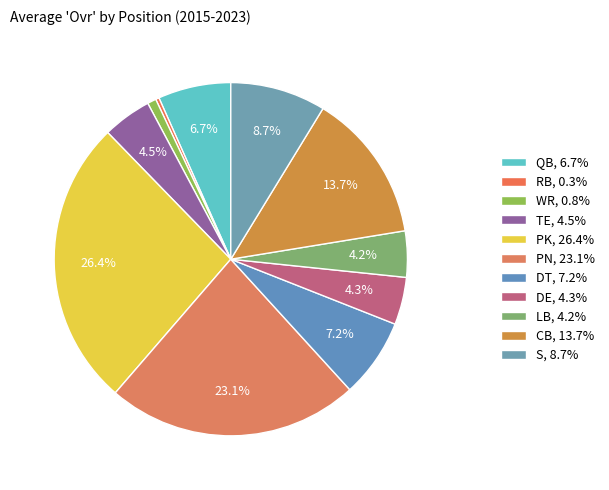

Rank the categories by value from lowest to highest.

RB, WR, LB, DE, TE, QB, DT, S, CB, PN, PK